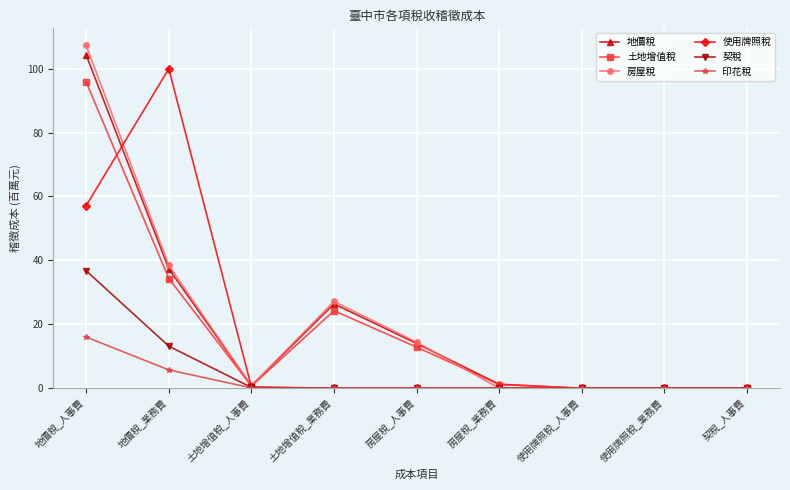

Which series changed the most between 房屋稅_人事費 and 使用牌照稅_人事費?

房屋稅